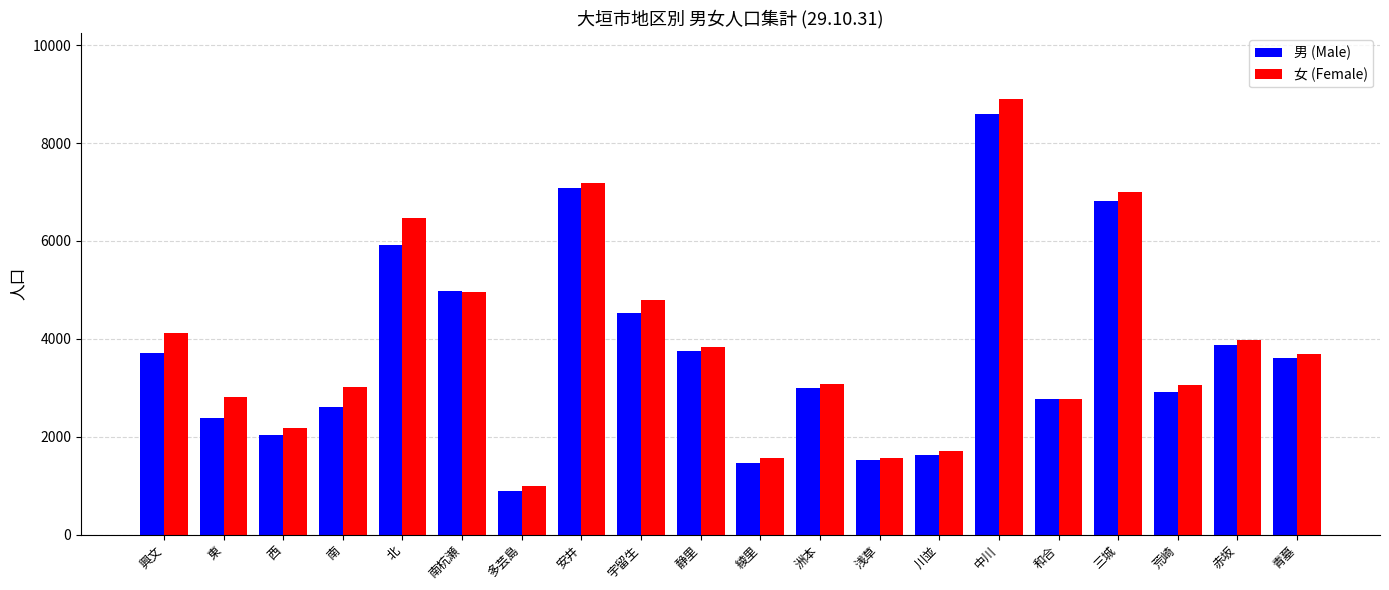

What is the total value across all series at 南?

5632